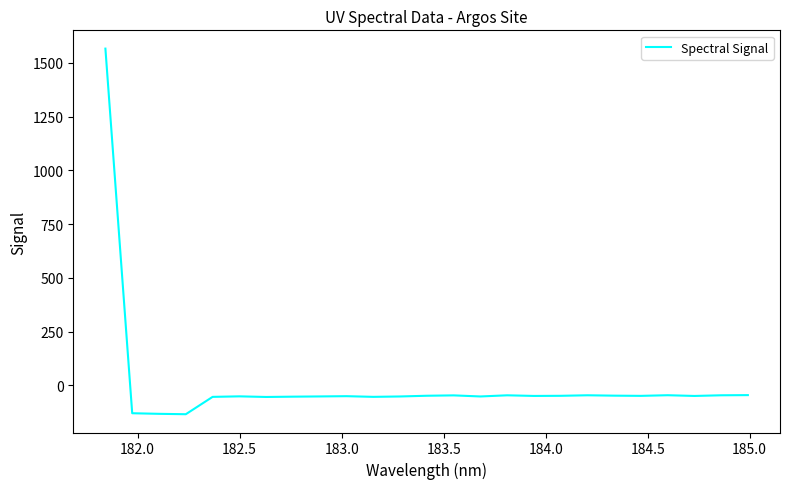

What is the maximum value shown in the chart?

1566.1